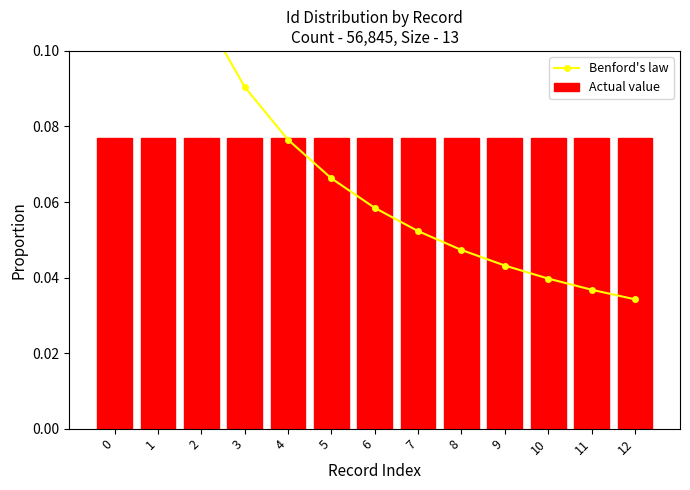

How many data points does each series have?

13